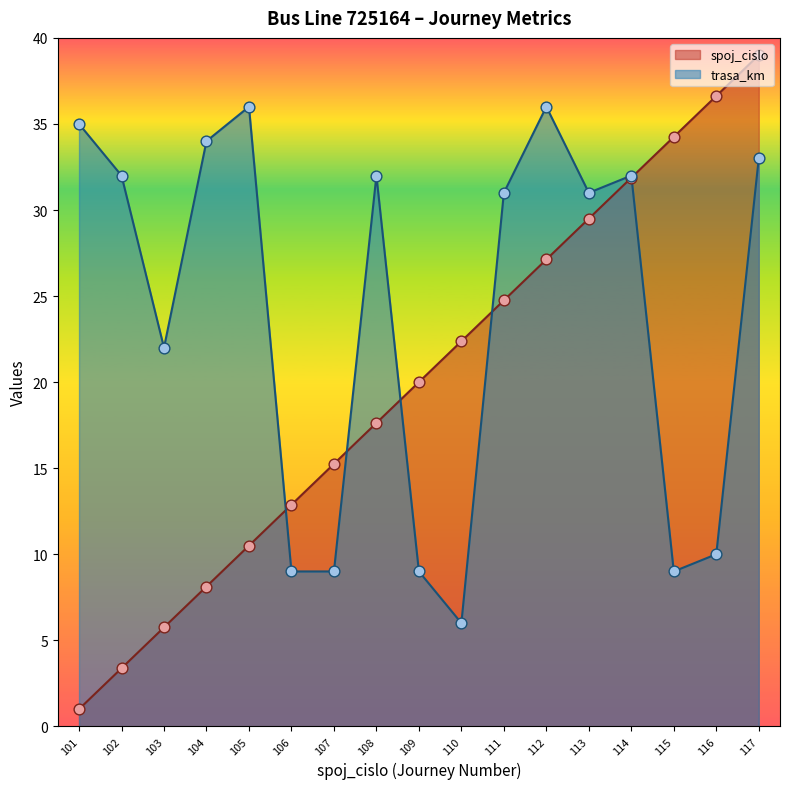

Which series reaches the maximum Y coordinate?

spoj_cislo